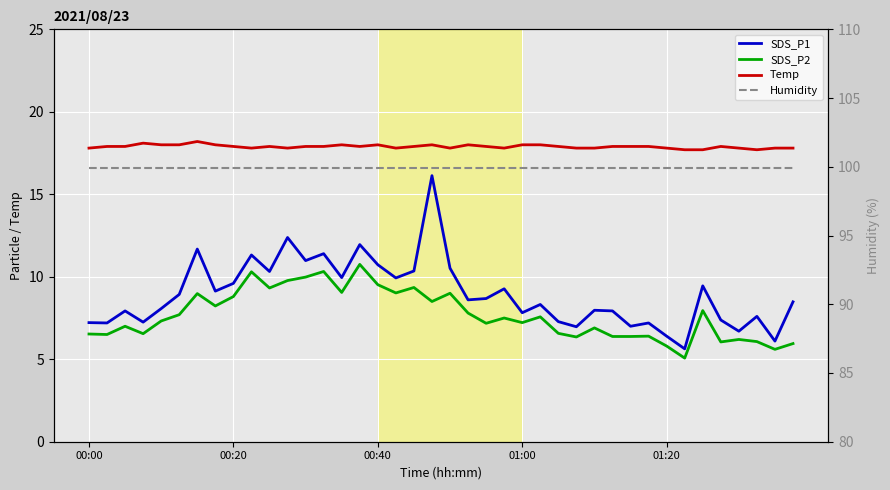

What position from the left is 00:40?

3